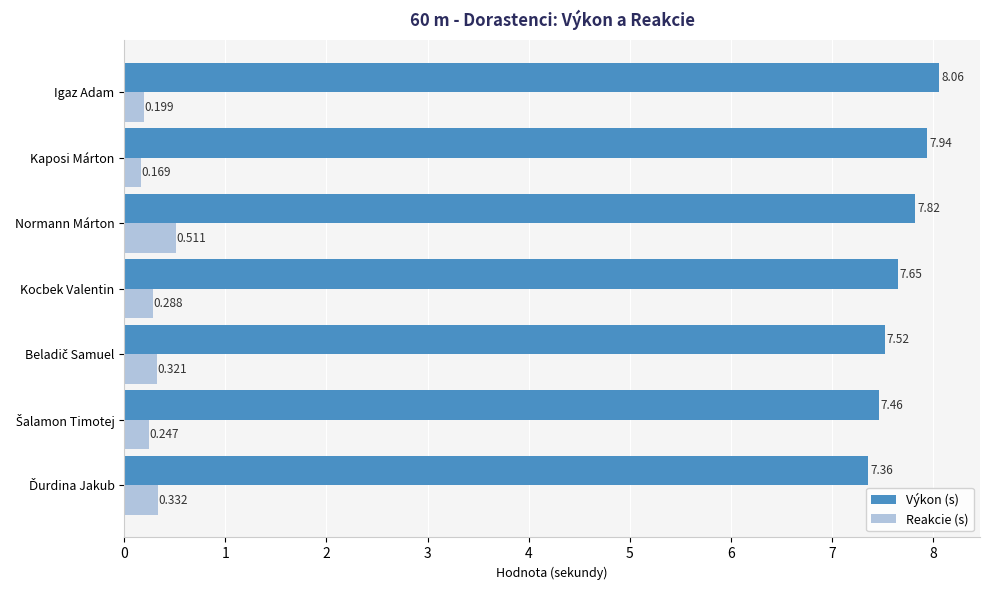

Which series has the widest spread of values?

Výkon (s)